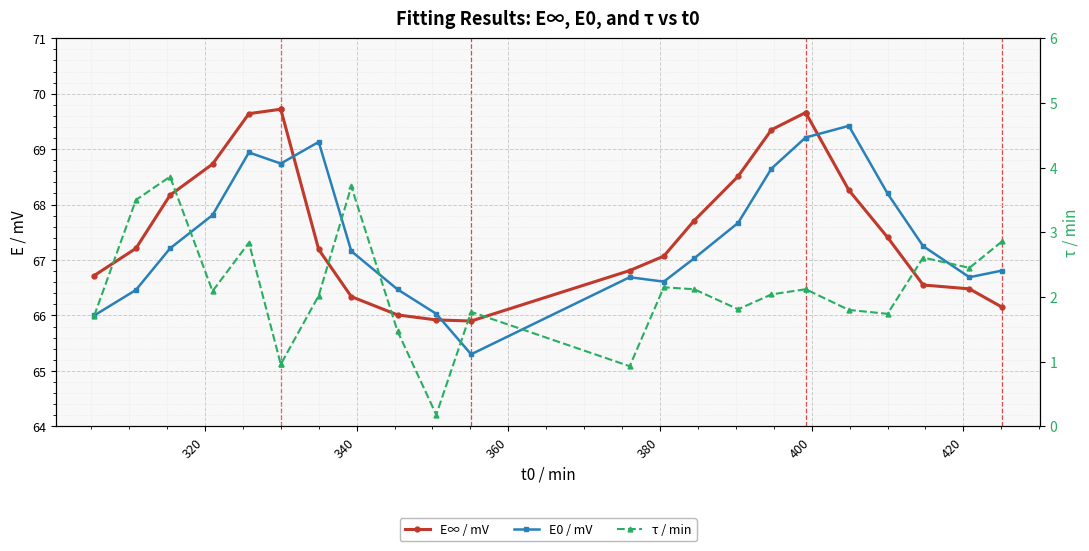

True or false: E0 / mV has more than 1 interior local peaks.

True